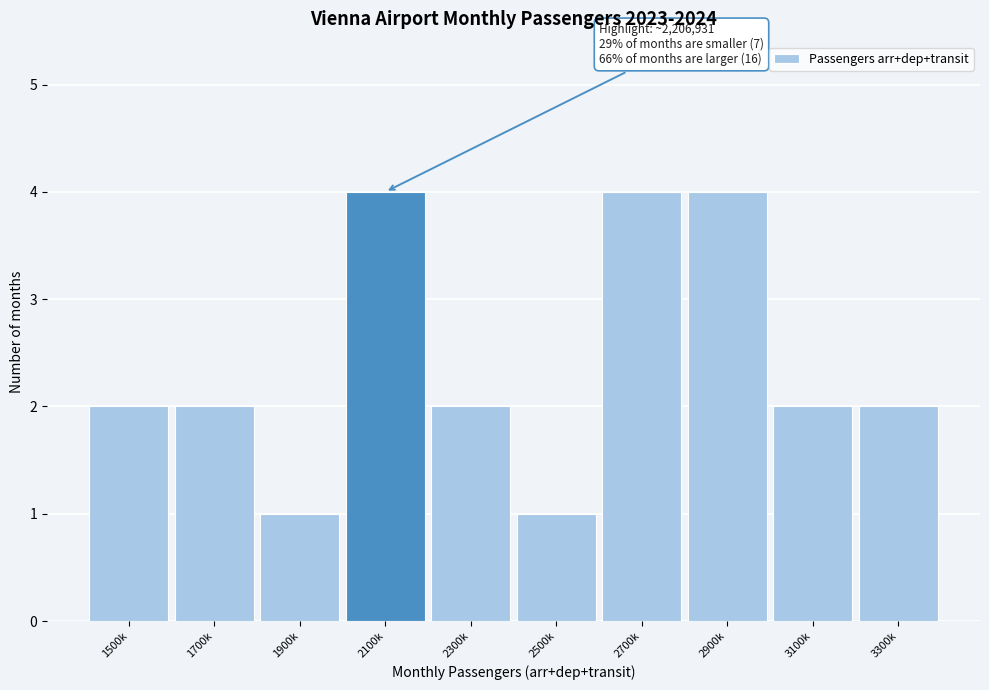

Reading left to right, extract all data points from this chart.

1500k=2	1700k=2	1900k=1	2100k=4	2300k=2	2500k=1	2700k=4	2900k=4	3100k=2	3300k=2